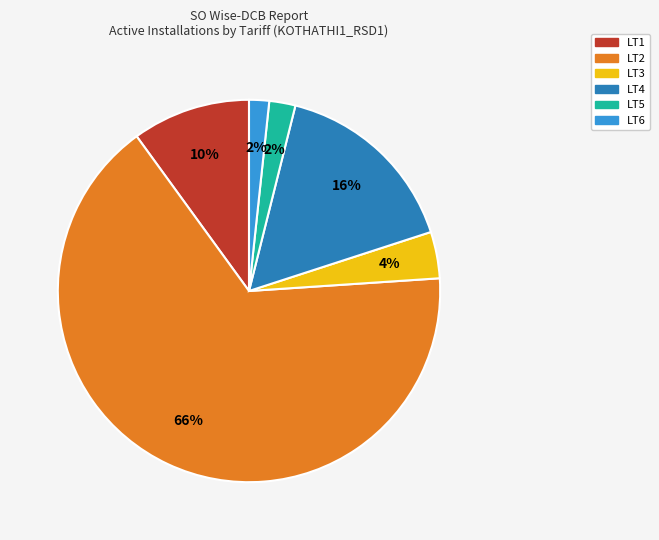

To the nearest percent, what is the difference between the largest and smallest slice percentages?

64%